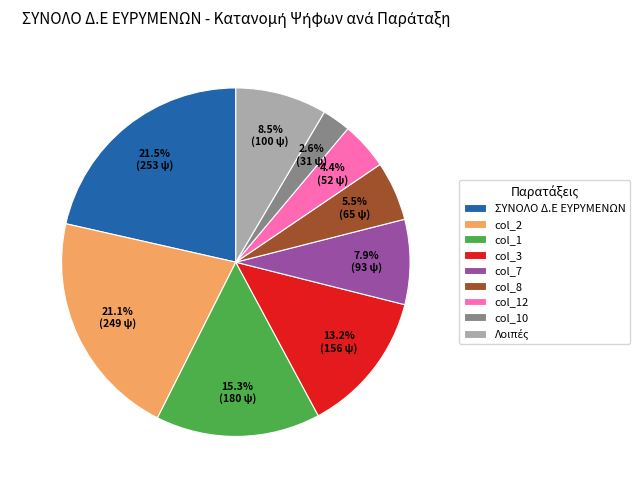

Combined, do col_3 and col_1 account for over 50%?

No